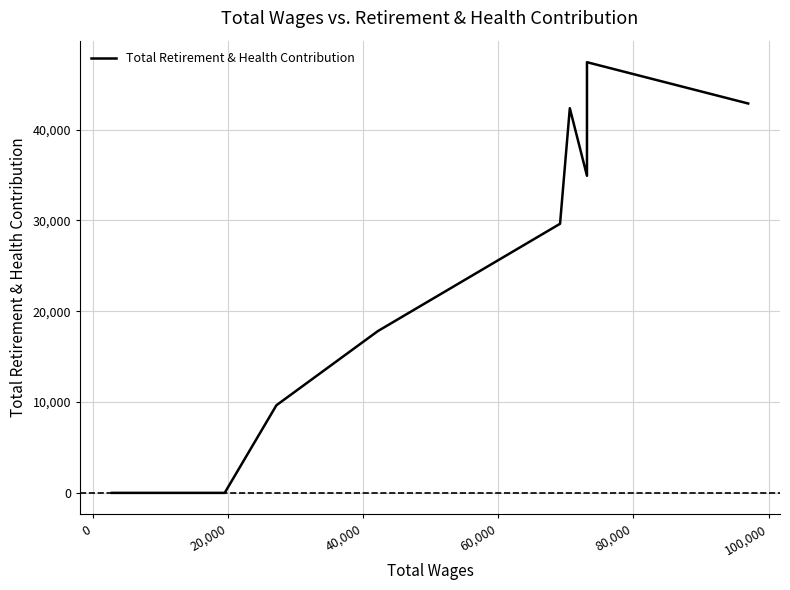

Where is the data nearest to the value 23714?

40,000